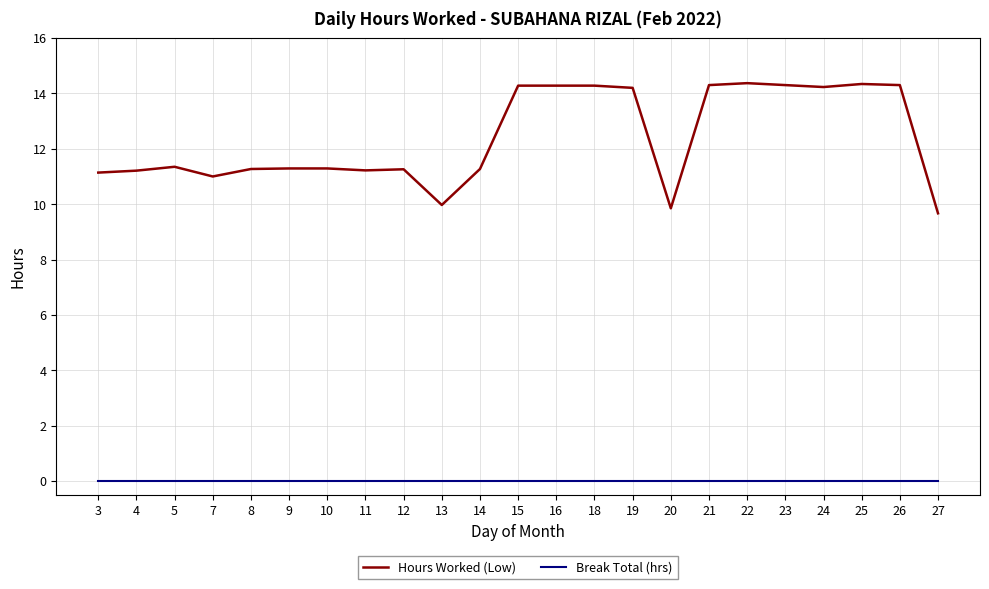

Rank the series at 11 from lowest to highest value.

Break Total (hrs), Hours Worked (Low)